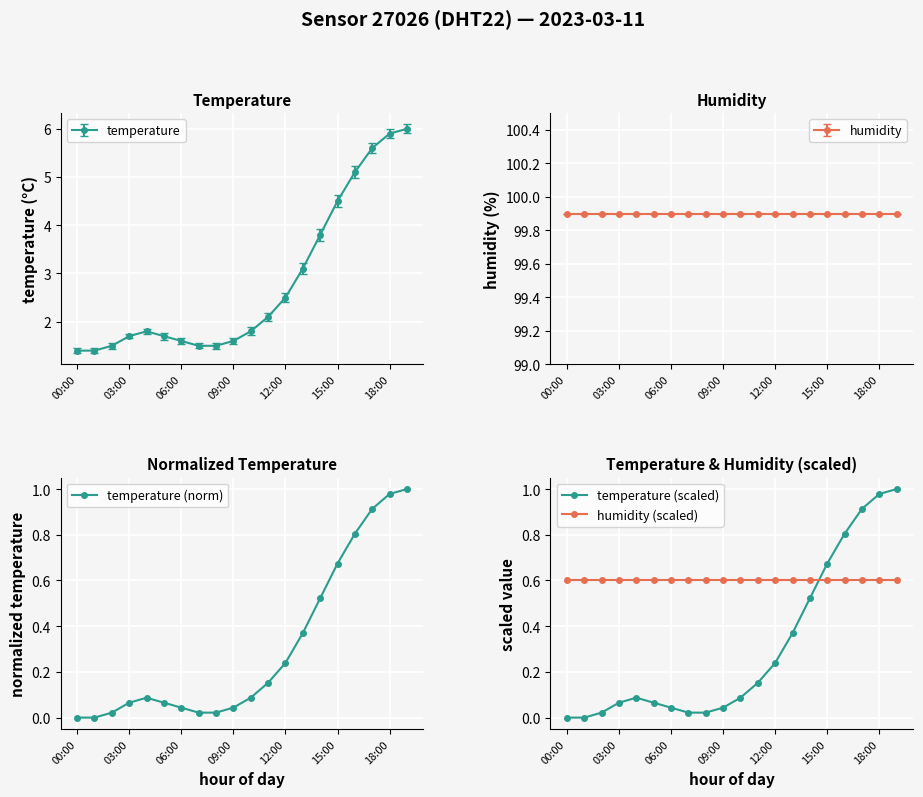

Is it true that temperature equals 1.6 at 06:00?

True